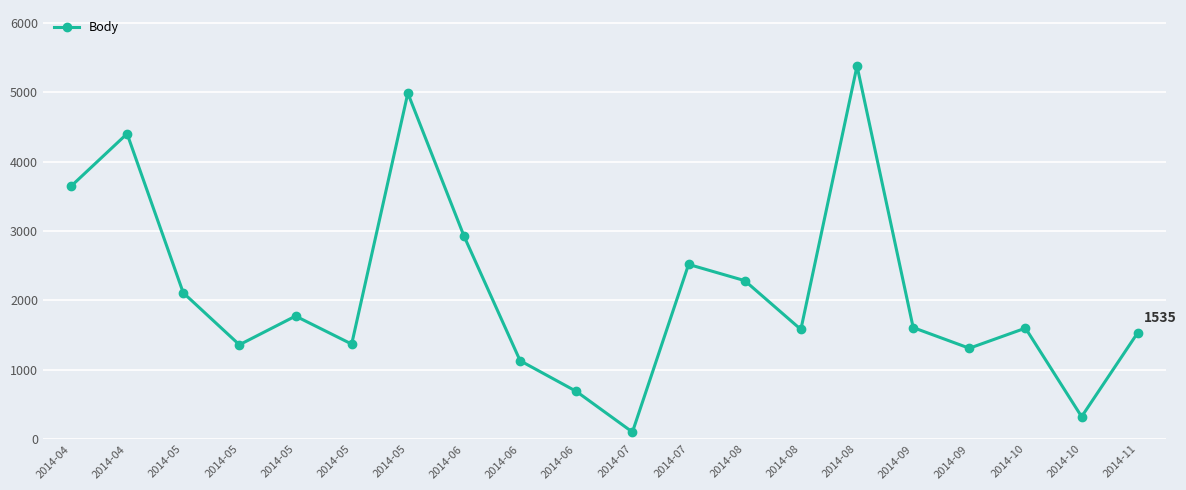

How many values are below 1608?

10